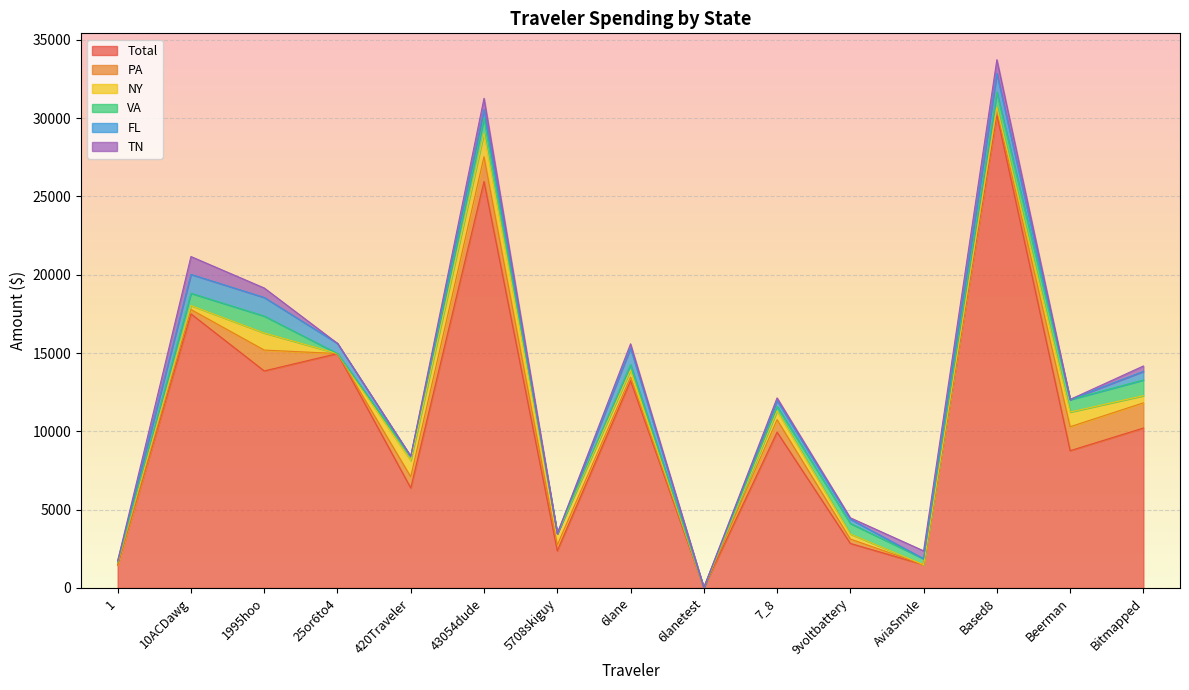

Which label corresponds to the largest value in the chart?

Based8